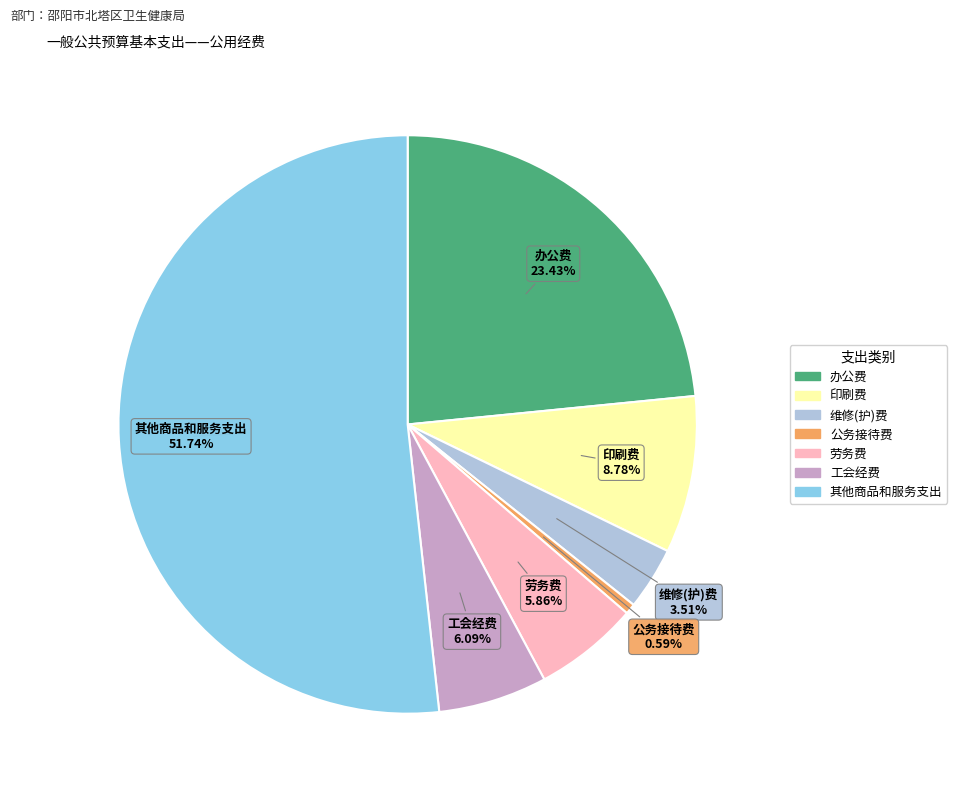

Between 维修(护)费 and 劳务费, which is larger?

劳务费